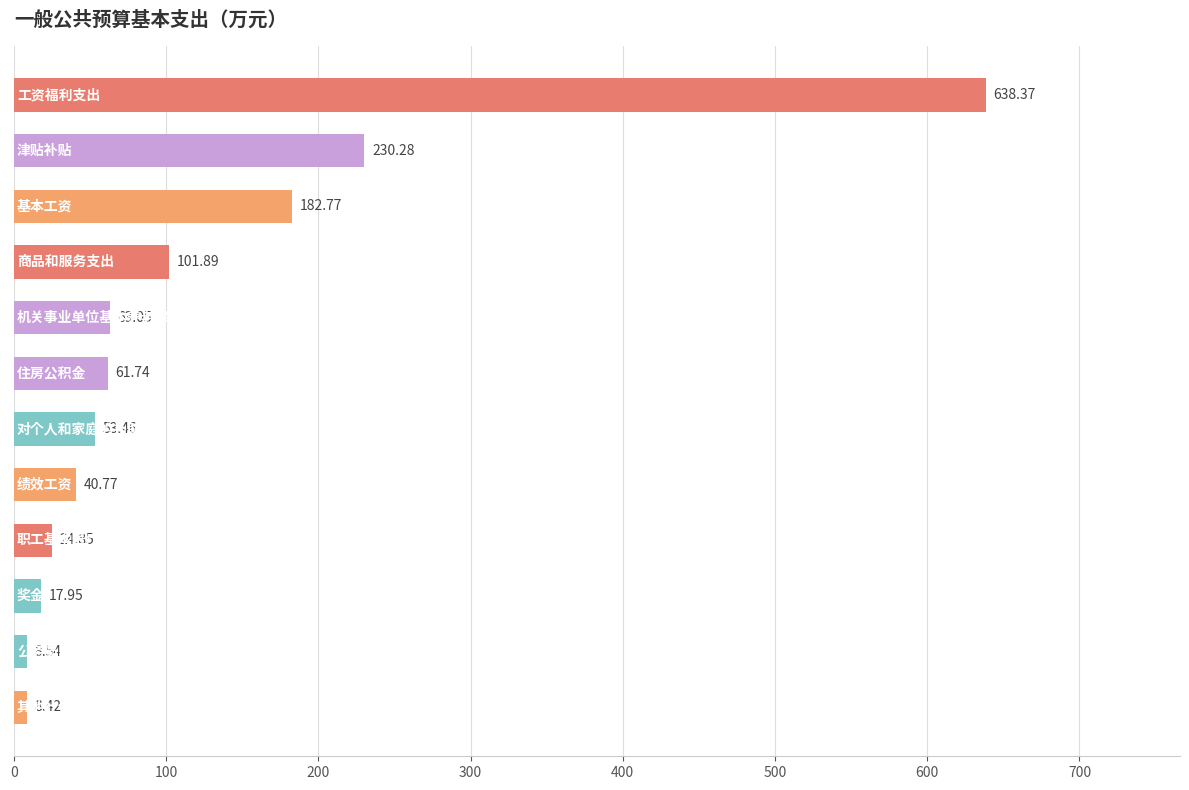

What is the average value?

119.3